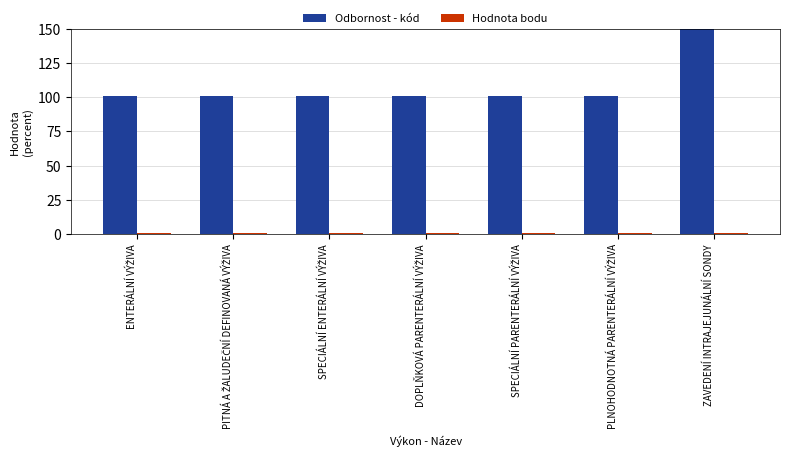

The value of Hodnota bodu at PITNÁ A ŽALUDEČNÍ DEFINOVANÁ VÝŽIVA is 0.3. True or false?

False